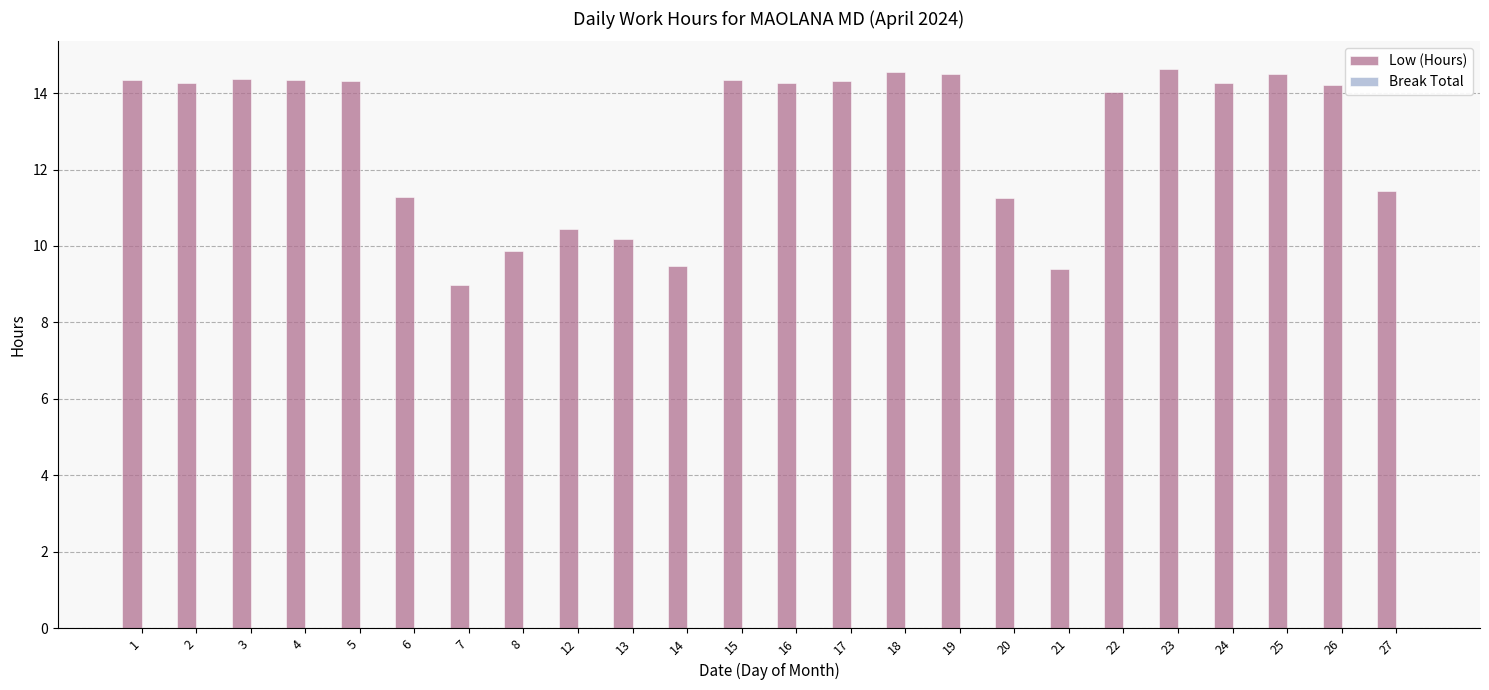

What is the minimum value shown in the chart?

9.0